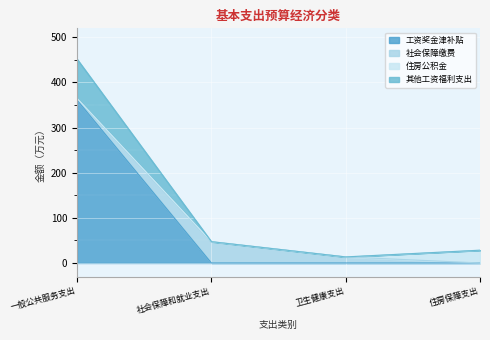

At which category is the sum across all series the highest?

一般公共服务支出